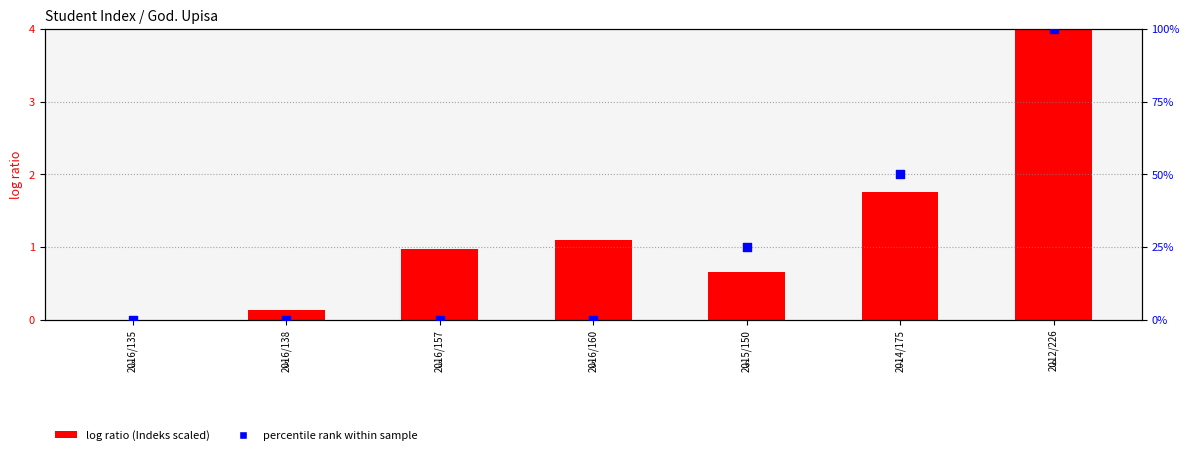

At how many categories does at least one series exceed 94?

1